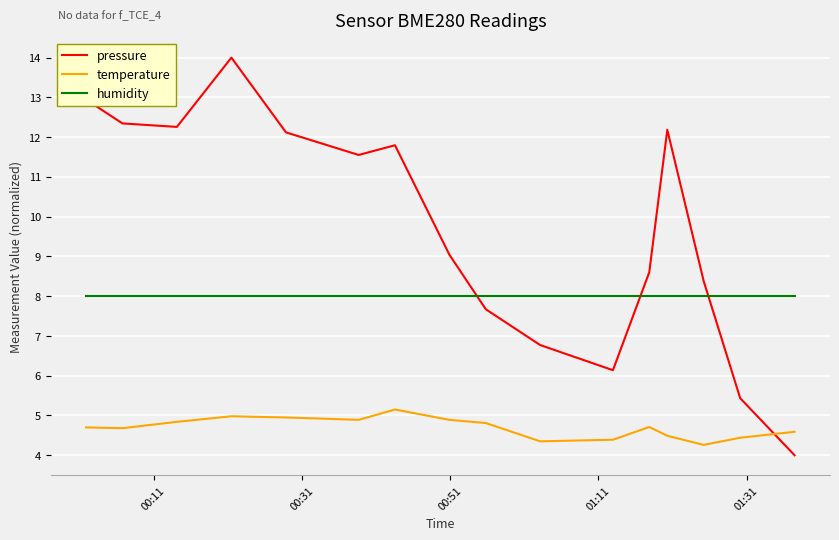

What is the lowest value of the pressure series?

4.0